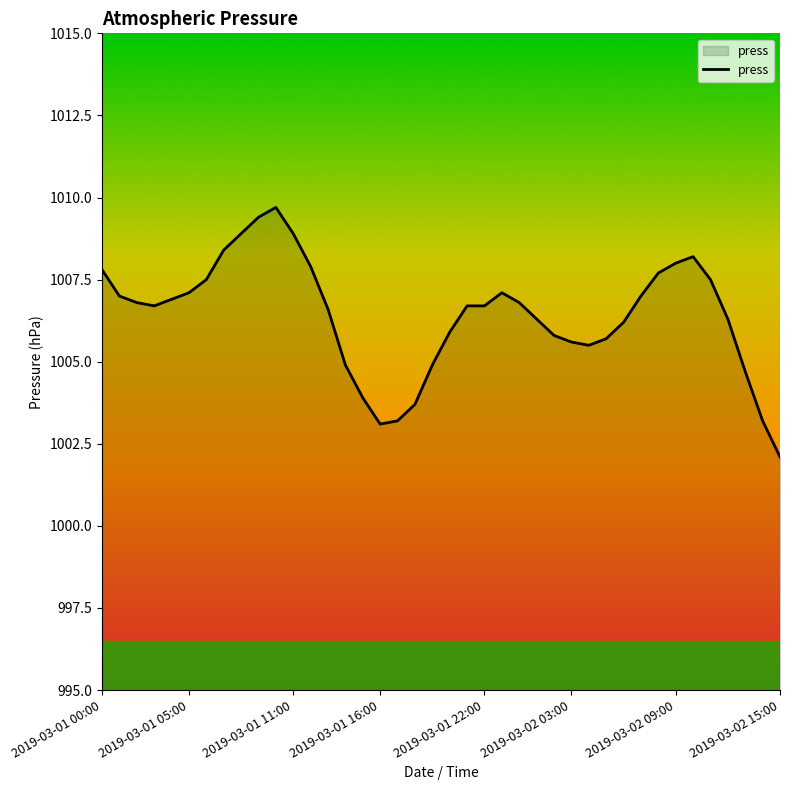

What is the smallest value displayed?

1002.1